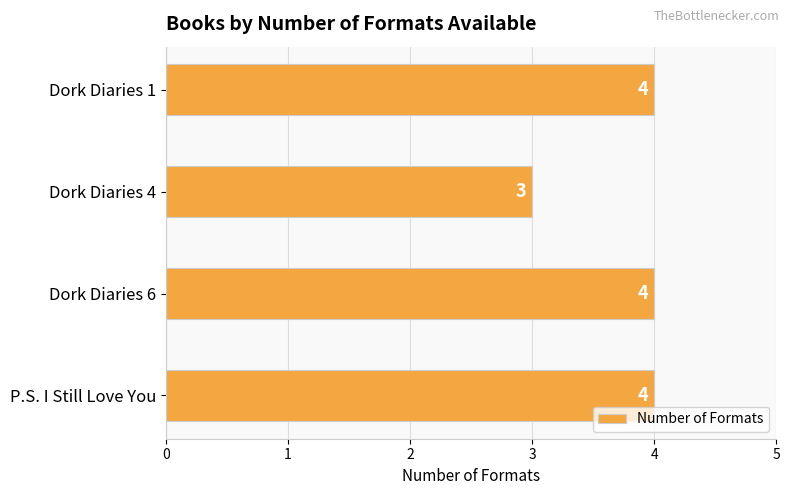

Between Dork Diaries 4 and Dork Diaries 1, which is larger?

Dork Diaries 1